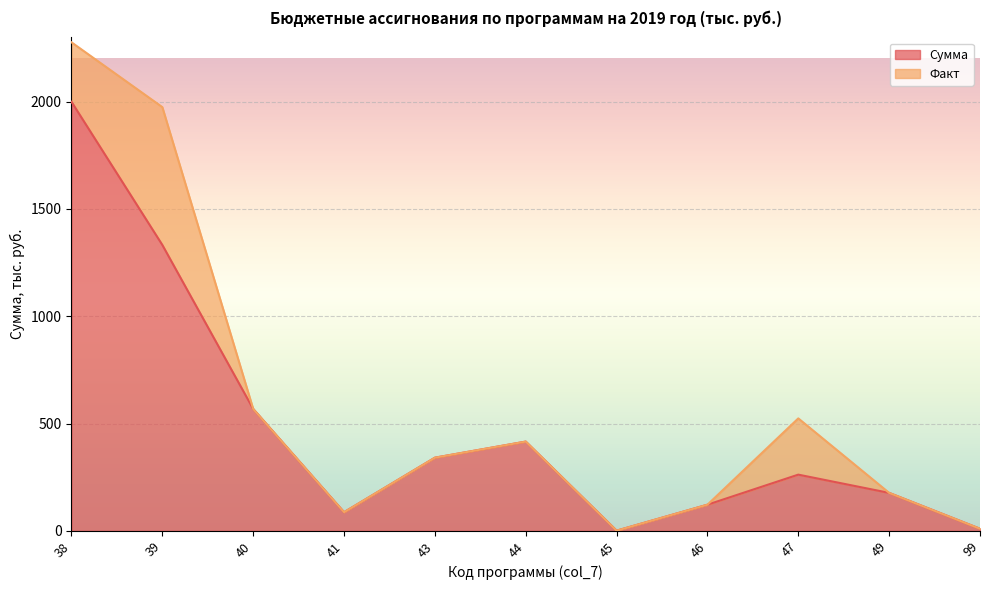

List the labels in order of value, smallest first.

45, 99, 41, 46, 49, 47, 43, 44, 40, 39, 38